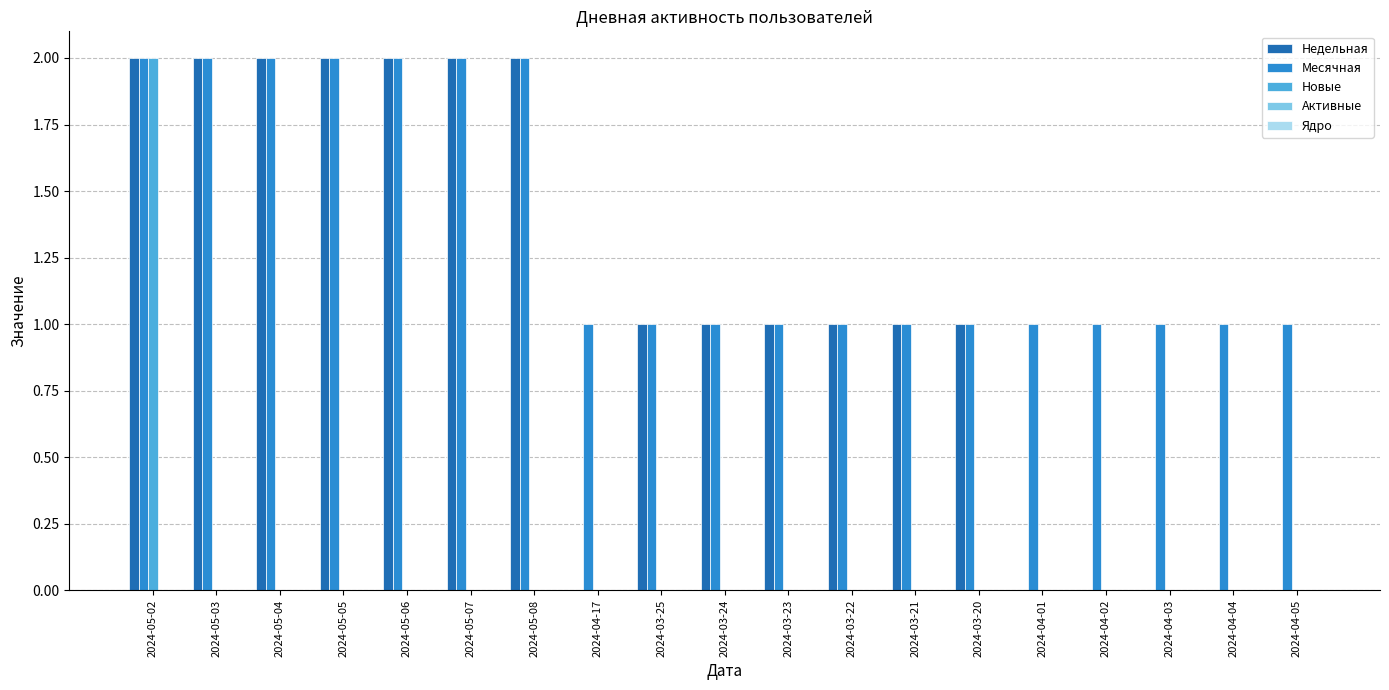

What is the maximum value shown in the chart?

2